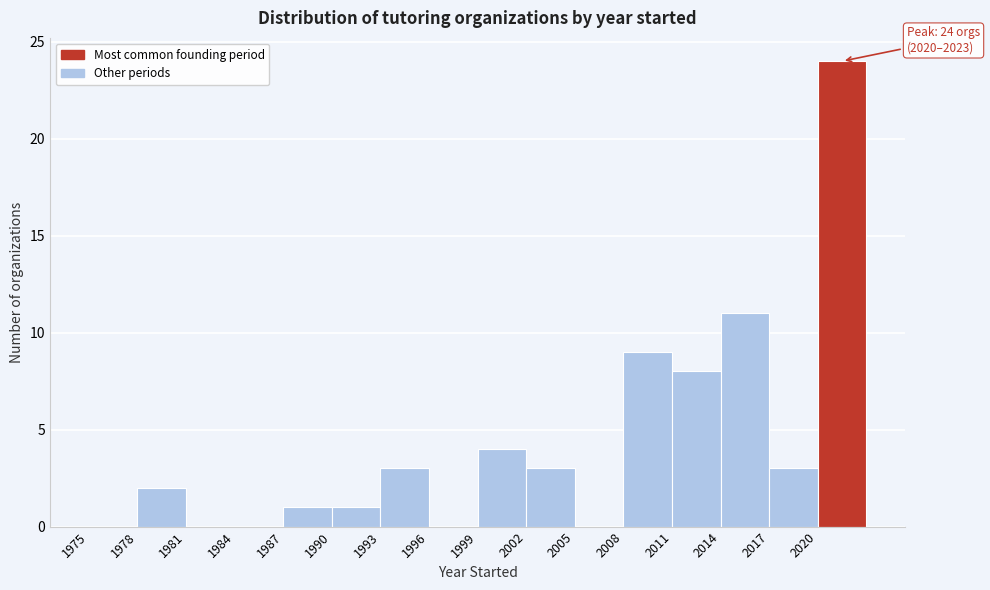

Which range on the x-axis has the tallest bar?

2020 to 2023